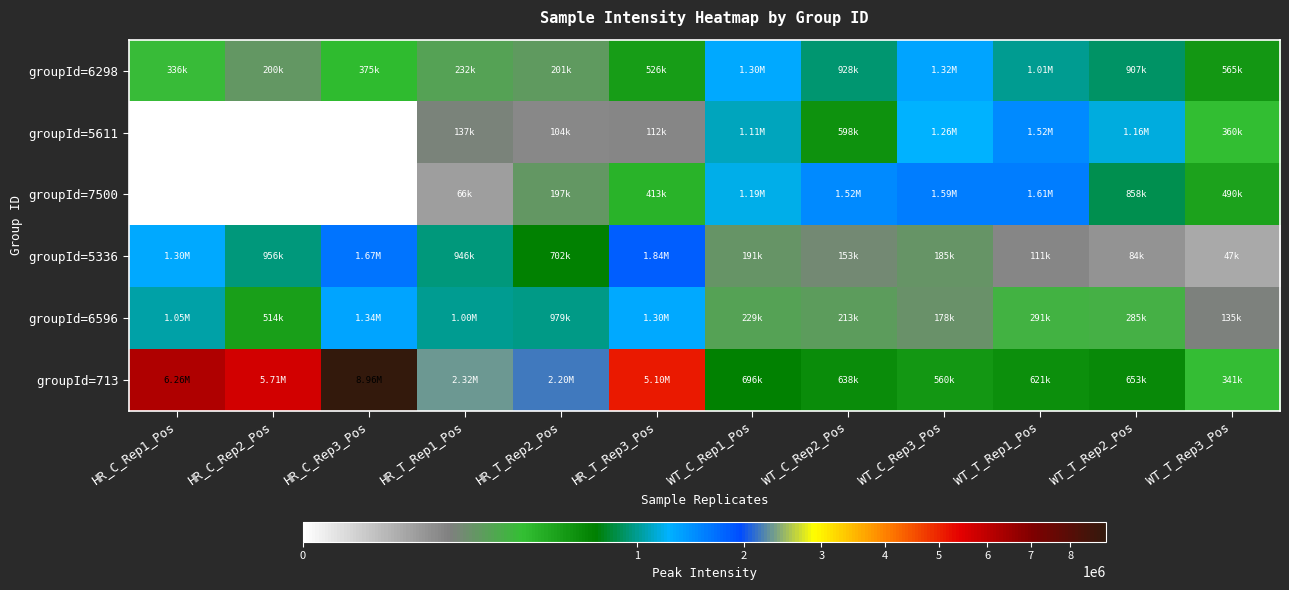

Which series changed the most between HR_C_Rep1_Pos and WT_T_Rep1_Pos?

groupId=713